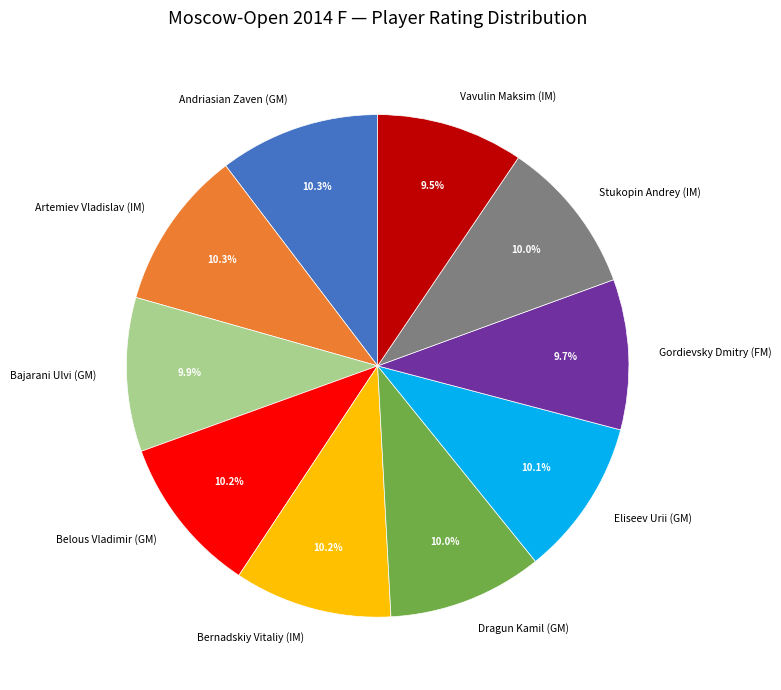

Is Dragun Kamil (GM) the majority of the pie?

No